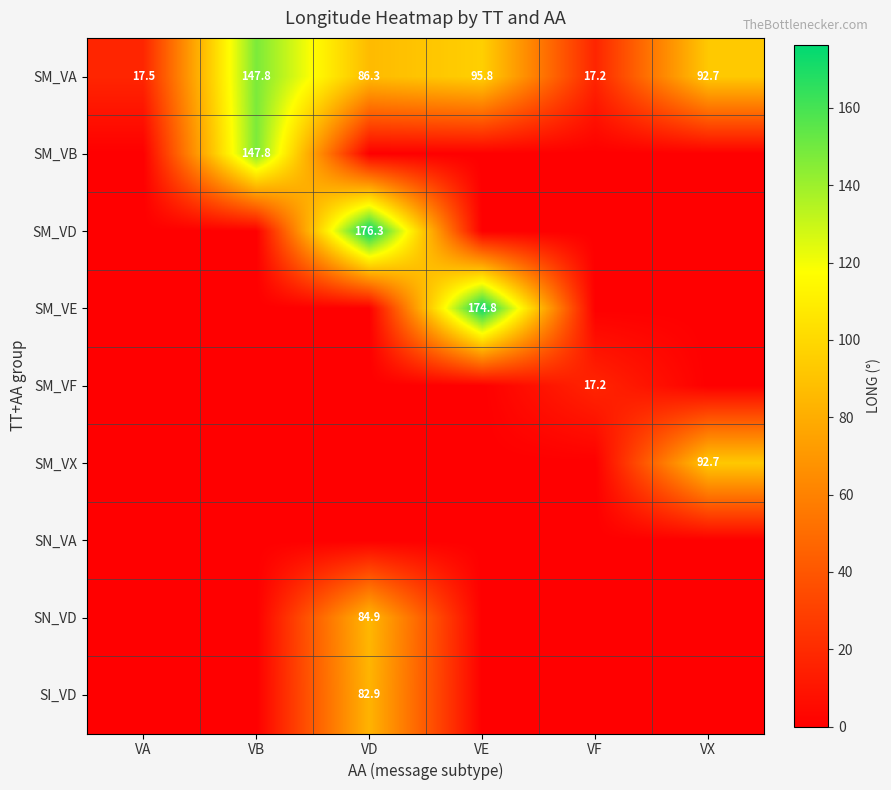

Between VD and VF, which is larger?

VD